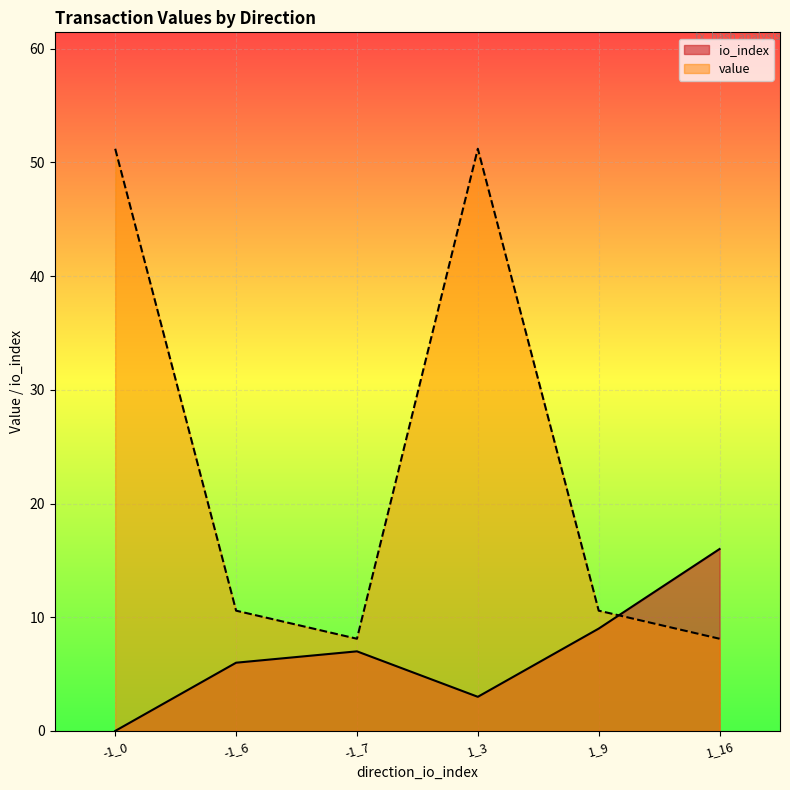

What is the sum of all io_index values?

41.0